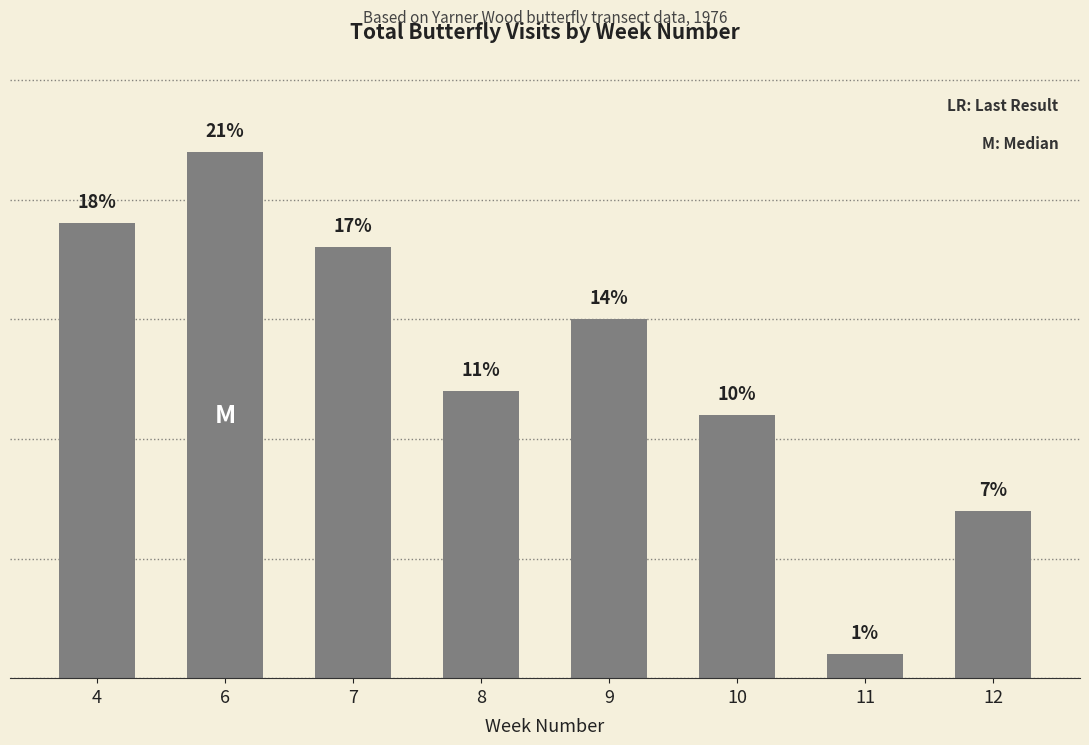

Rank the categories by value from highest to lowest.

6, 4, 7, 9, 8, 10, 12, 11